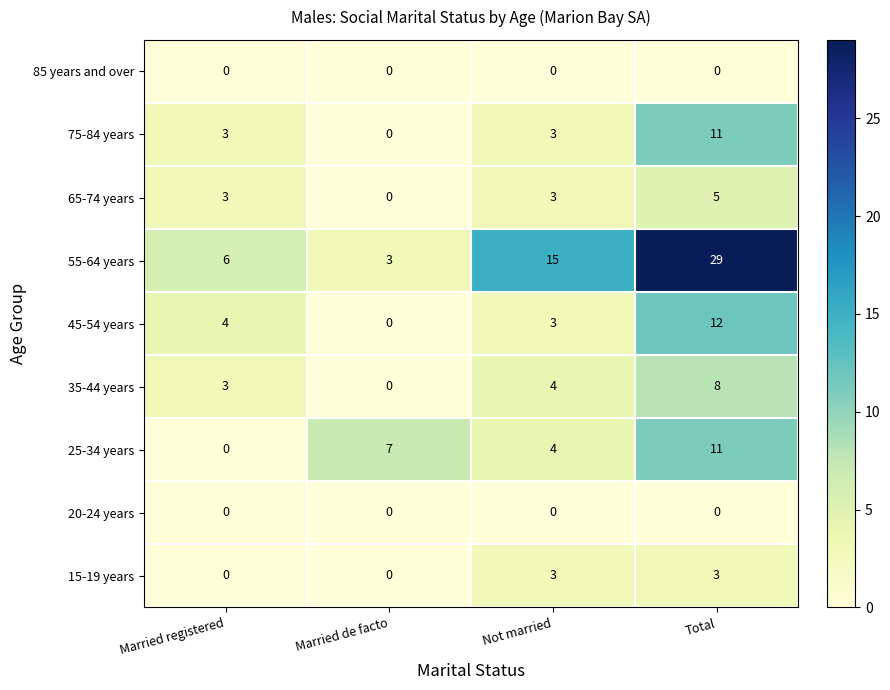

The 35-44 years series shows 2 at Married registered. True or false?

False